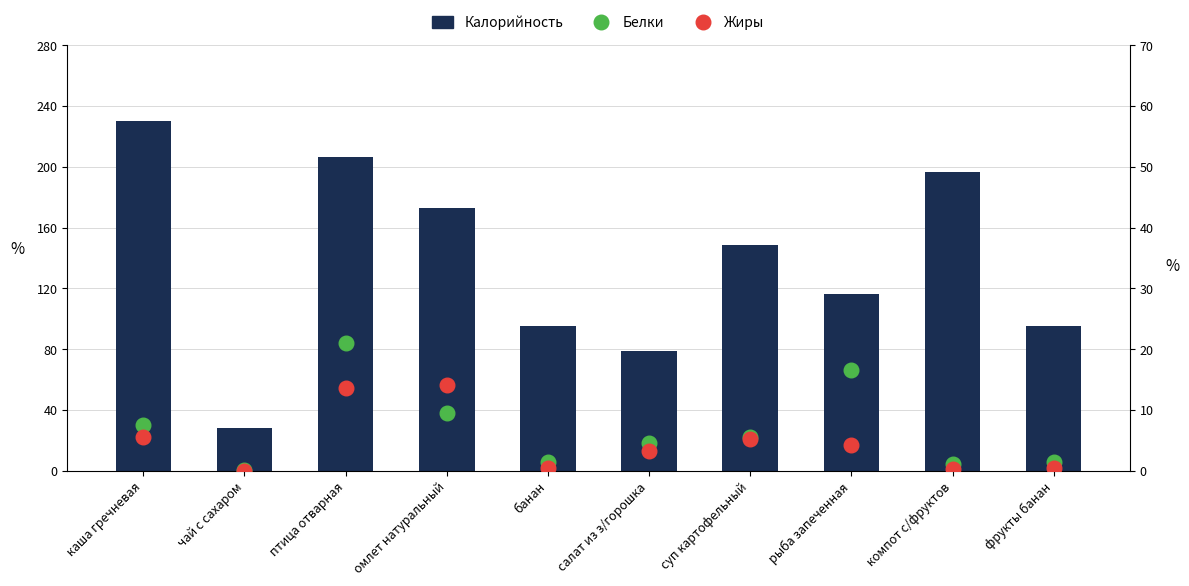

Which series has the widest spread of Y values?

Калорийность